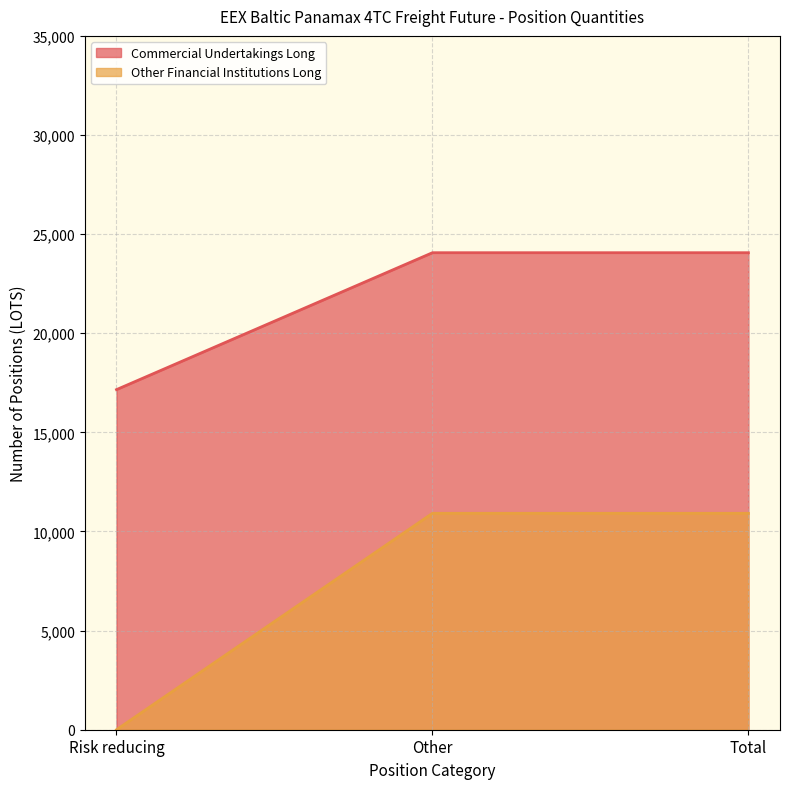

Reading left to right, list all the values displayed in this chart.

Commercial Undertakings Long: Risk reducing=17156.2	Other=24062.4	Total=24062.4
Other Financial Institutions Long: Risk reducing=0.0	Other=10916.6	Total=10916.6